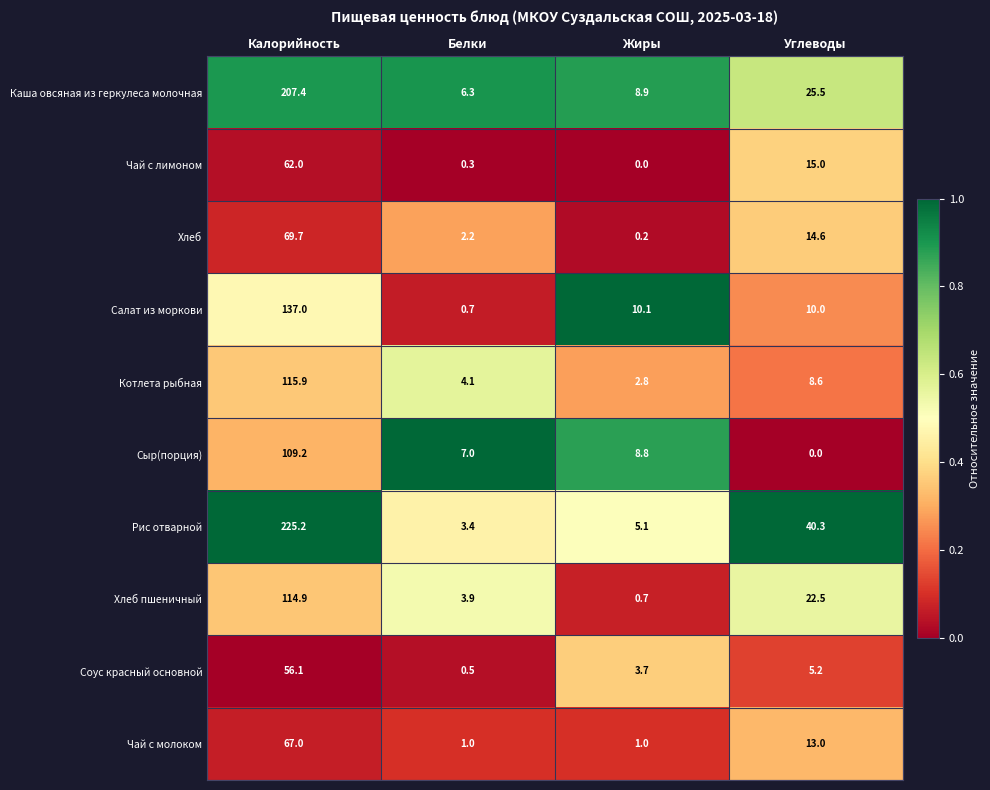

What is the average value of the Соус красный основной series?

16.4